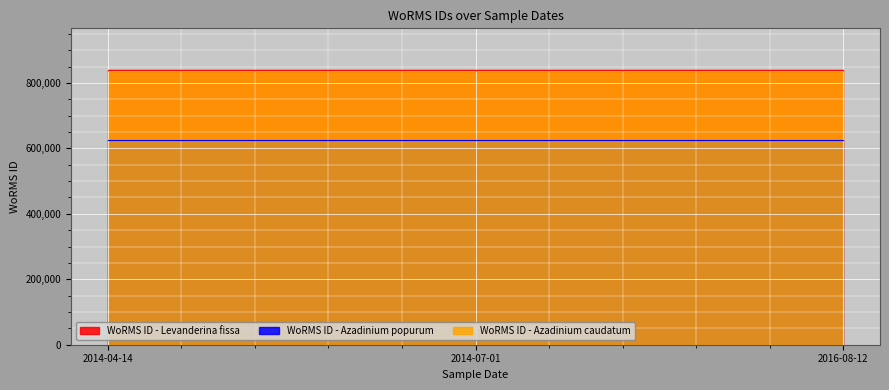

Reading left to right, extract all data points from this chart.

WoRMS ID - Levanderina fissa: 2014-04-14=840689	2014-07-01=840689	2016-08-12=840689
WoRMS ID - Azadinium popurum: 2014-04-14=624513	2014-07-01=624513	2016-08-12=624513
WoRMS ID - Azadinium caudatum: 2014-04-14=837075	2014-07-01=837075	2016-08-12=837075